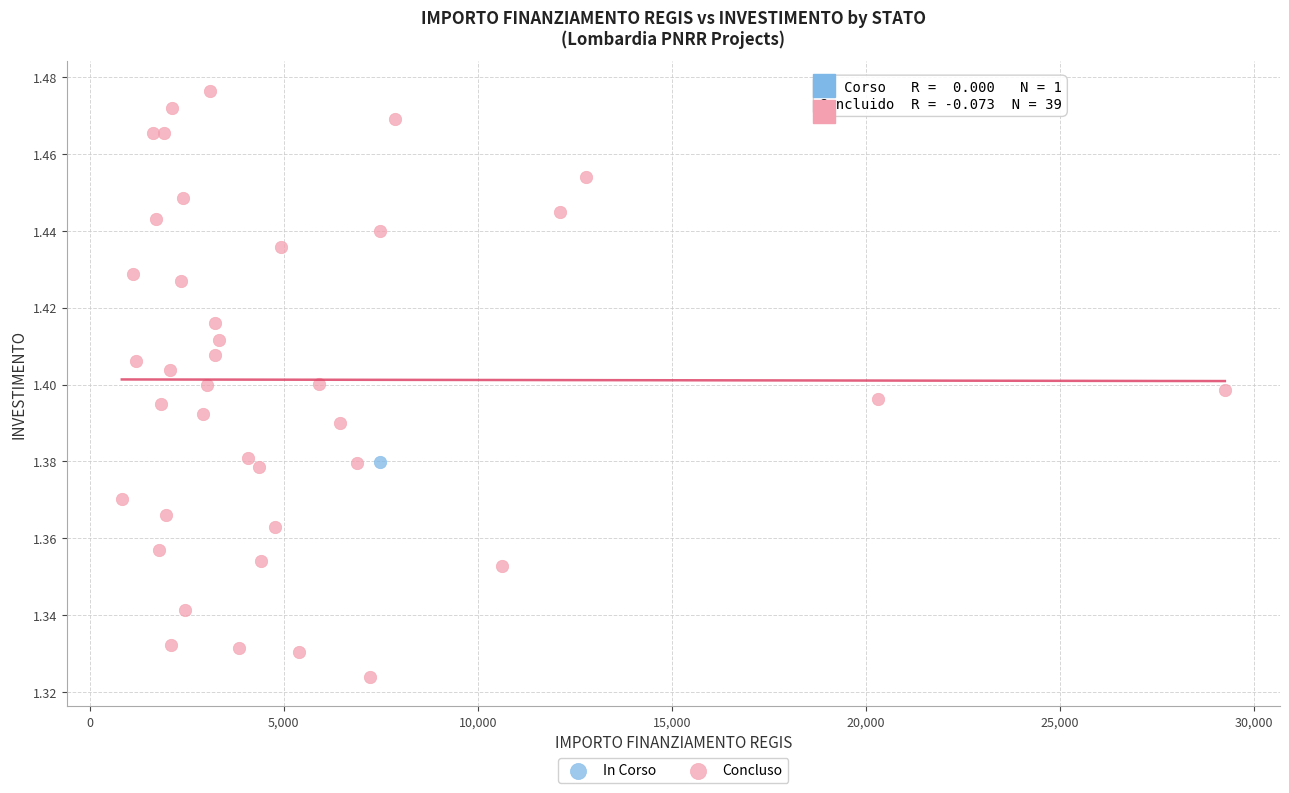

What are all the series names shown in the legend?

In Corso, Concluso